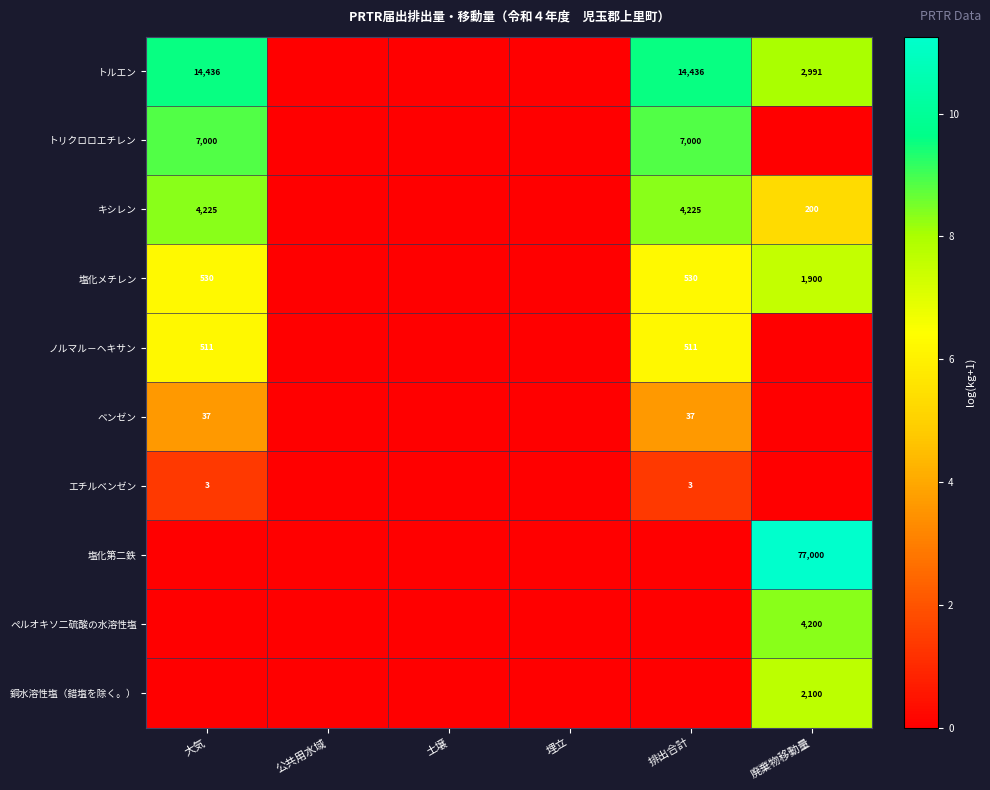

The キシレン series shows 4225 at 大気. True or false?

True